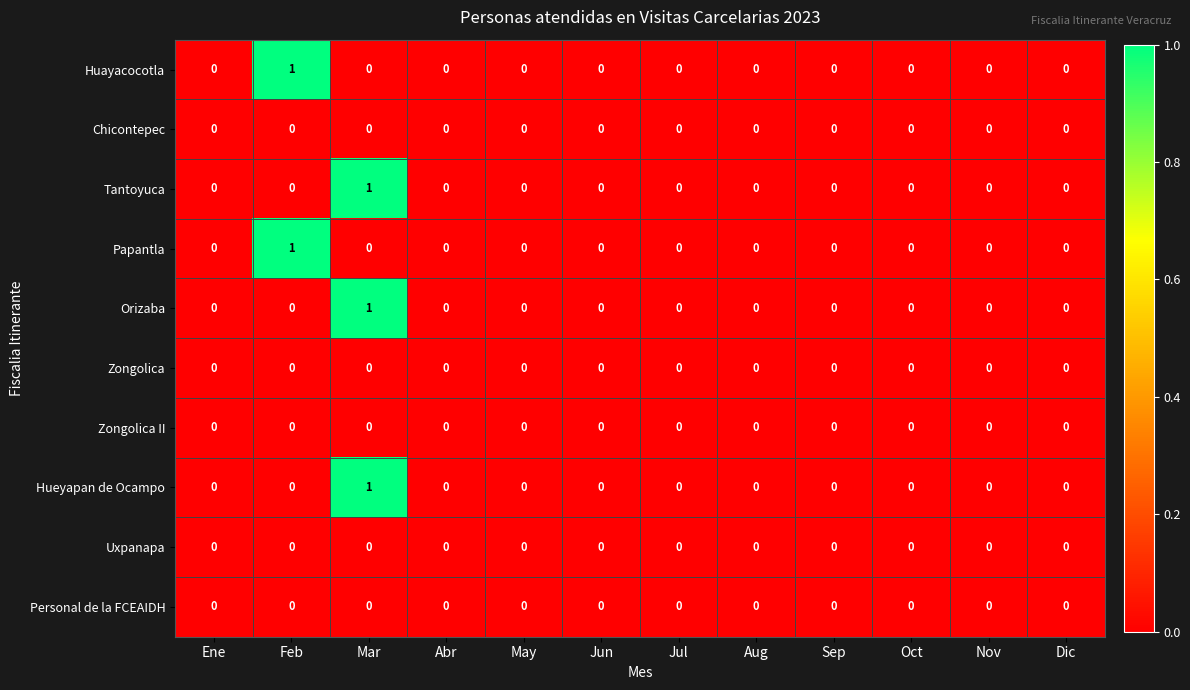

At which label does Hueyapan de Ocampo reach its peak?

Mar